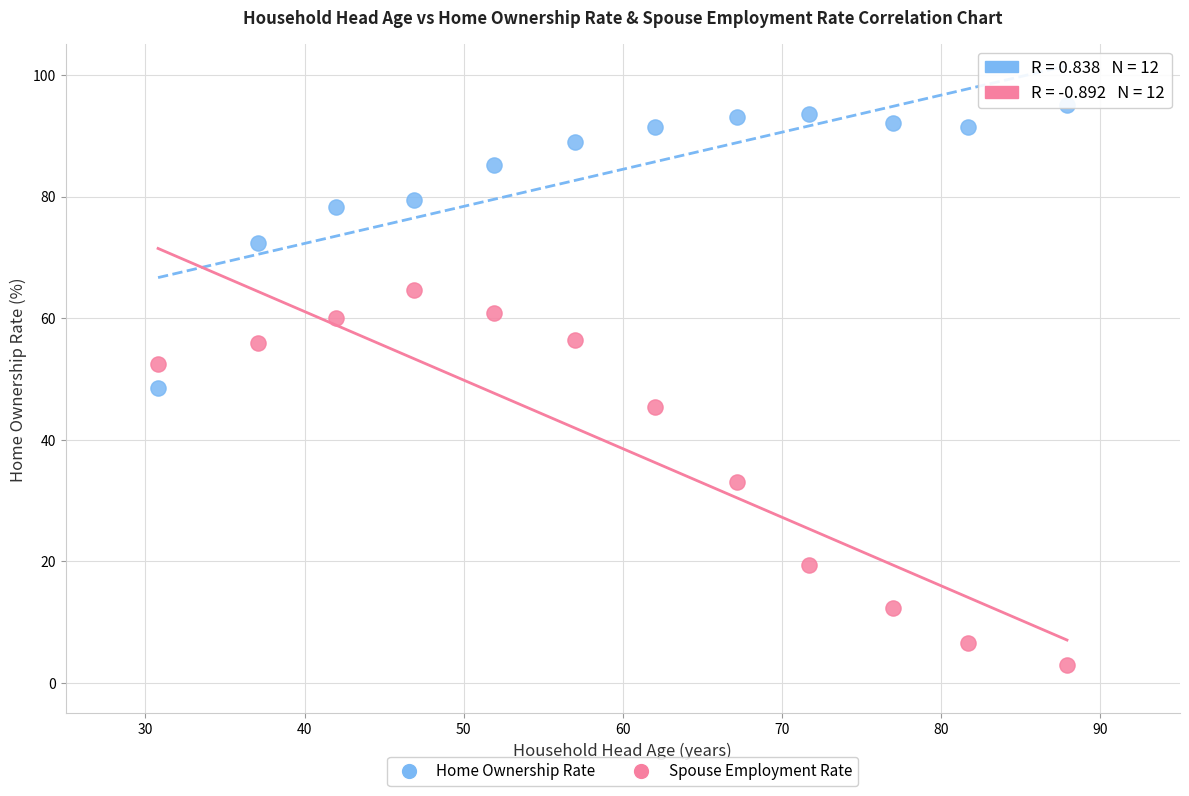

What are all the series names shown in the legend?

Home Ownership Rate, Spouse Employment Rate